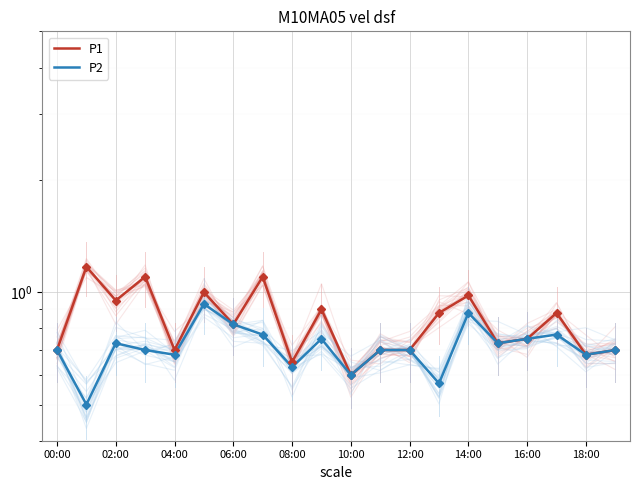

What is the value of the P2 point at the 4th from the left?

0.7